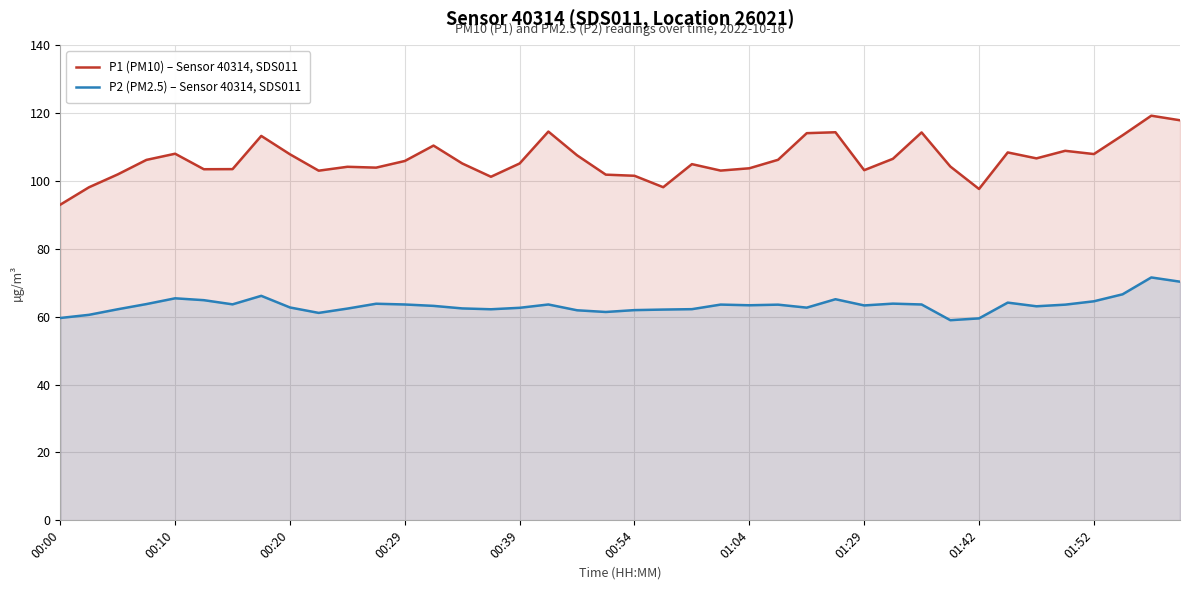

What is the difference between the maximum and minimum values in the P1 (PM10) – Sensor 40314, SDS011 series?

26.2